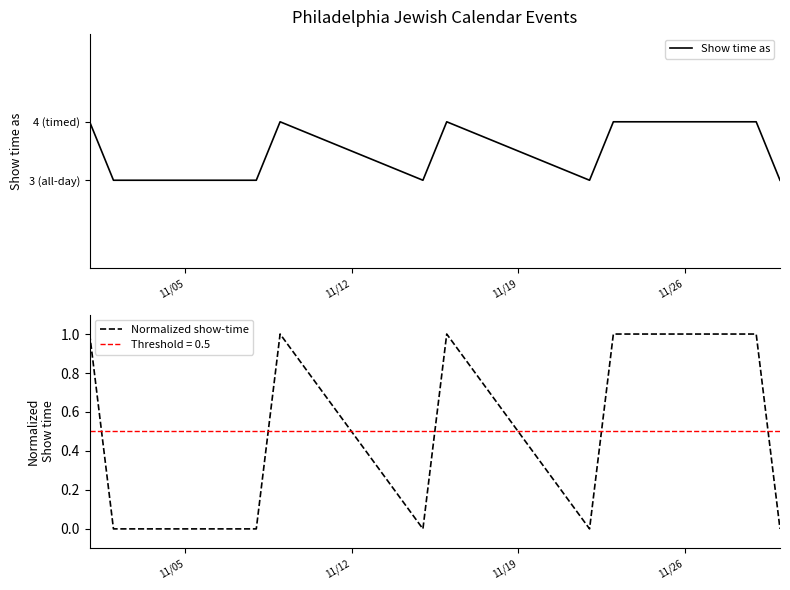

What is the sum of all Show time as values?

46